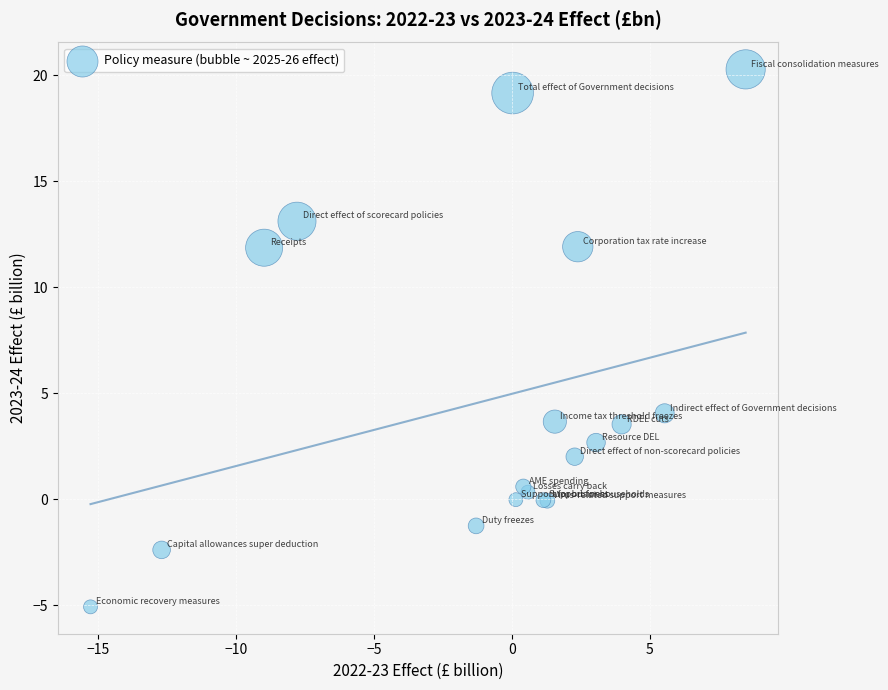

What Y value in the scatter plot is closest to 7?

4.0